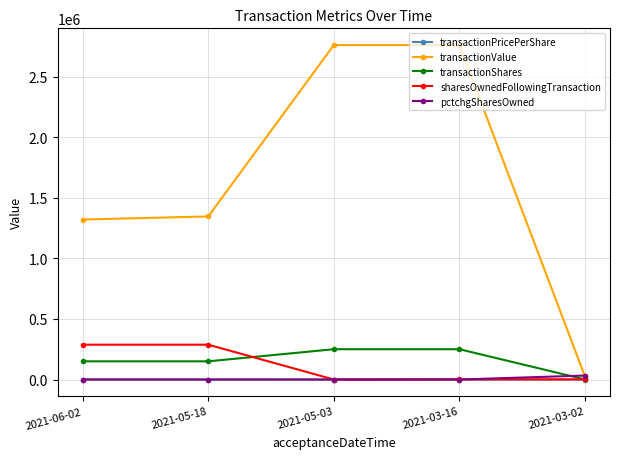

What is the value of the pctchgSharesOwned point at the 1st from the left?

-34.0